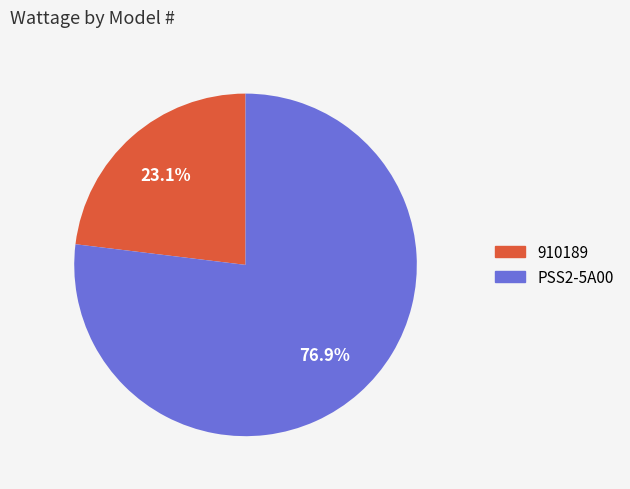

To the nearest percent, what is the difference between the 910189 and PSS2-5A00 slice percentages?

54%